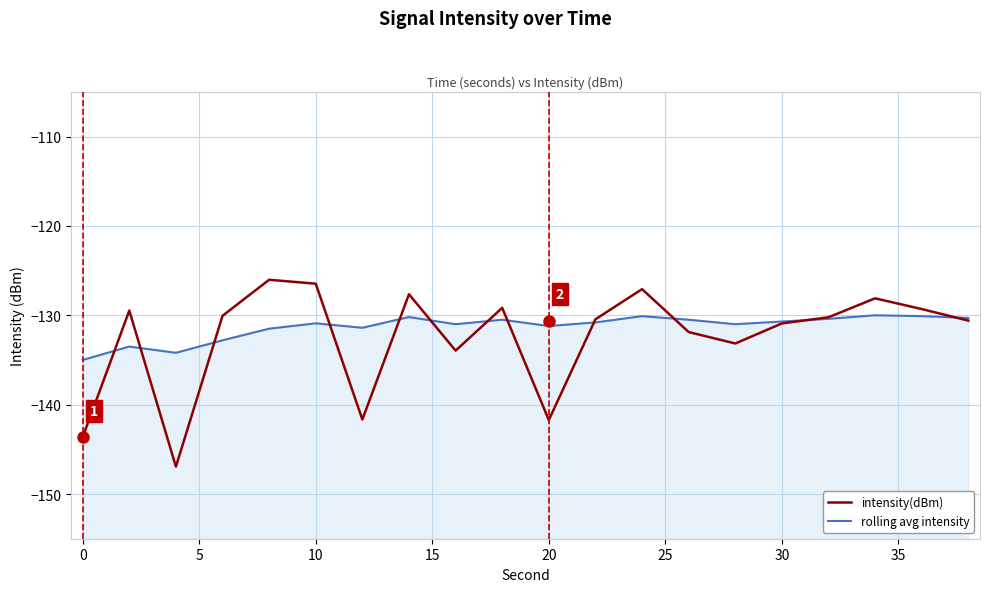

Reading right to left, list all the values displayed in this chart.

intensity(dBm): -130.6	-129.3	-128.1	-130.2	-130.9	-133.2	-131.9	-127.1	-130.4	-141.7	-129.2	-134.0	-127.6	-141.7	-126.5	-126.0	-130.1	-146.9	-129.5	-143.6
rolling avg intensity: -130.3	-130.1	-130.0	-130.4	-130.7	-131.0	-130.5	-130.1	-130.8	-131.2	-130.5	-131.0	-130.2	-131.4	-130.9	-131.5	-132.8	-134.2	-133.5	-135.0